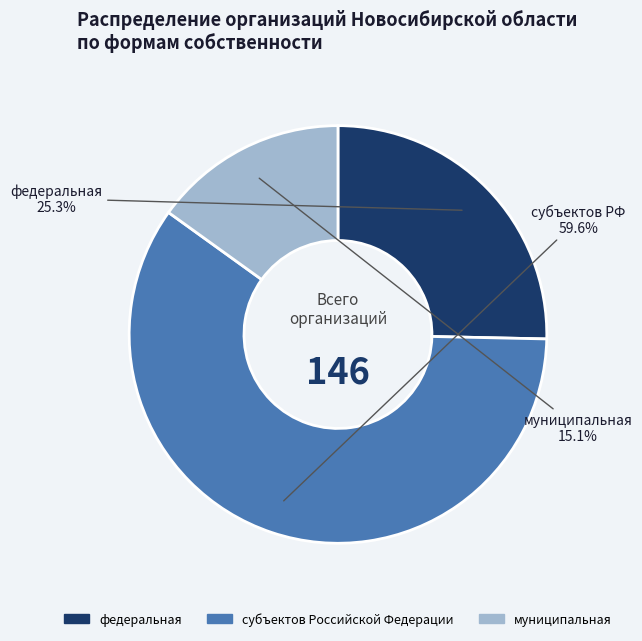

To the nearest percent, what is the average slice percentage?

33%